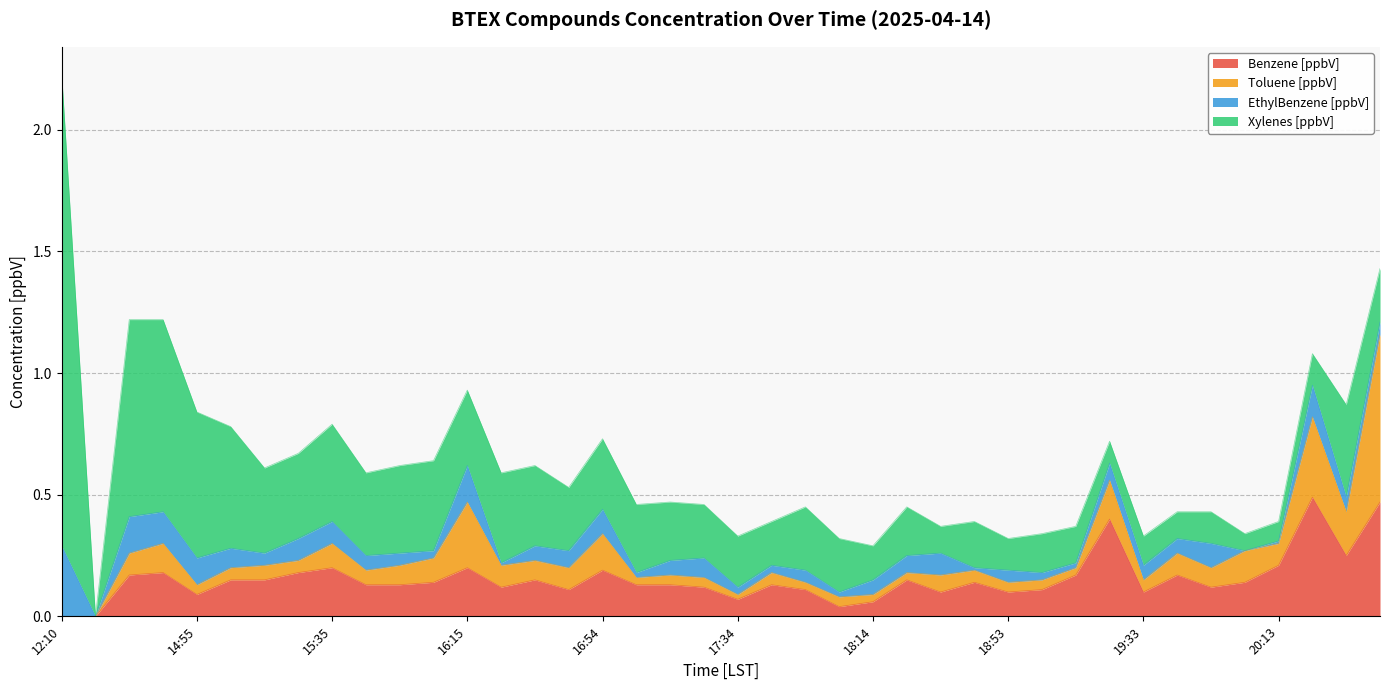

True or false: Toluene [ppbV] has a value of 0.0 at 19:03.

True